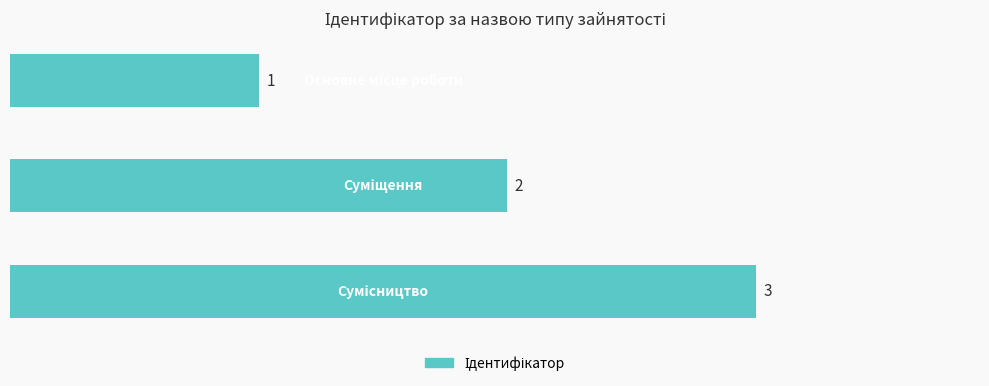

What is the difference between the maximum and second lowest values?

1